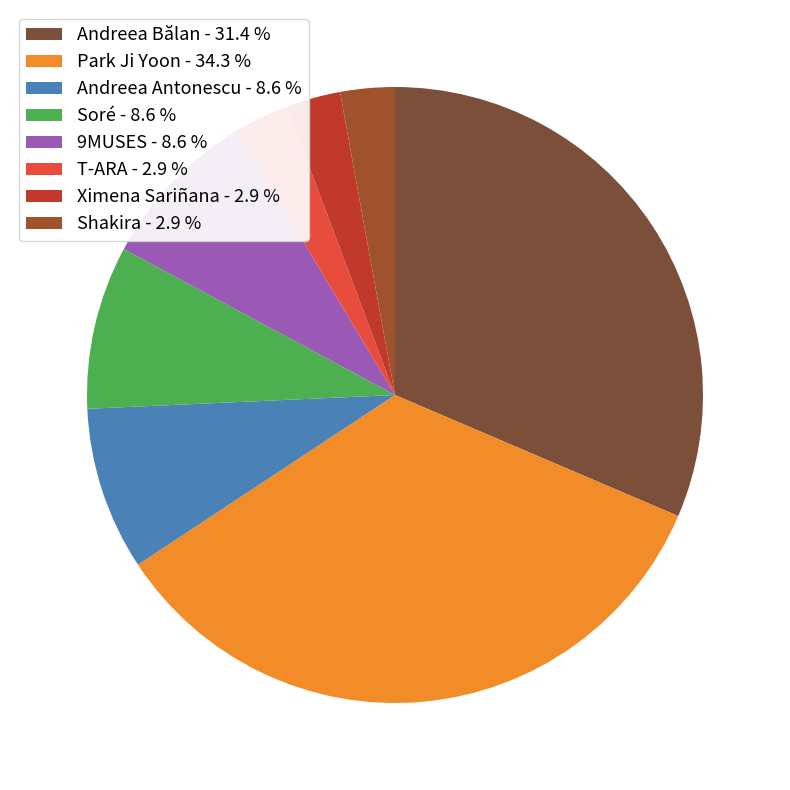

What is the ratio of the value at Andreea Bălan to the value at T-ARA?

11.0